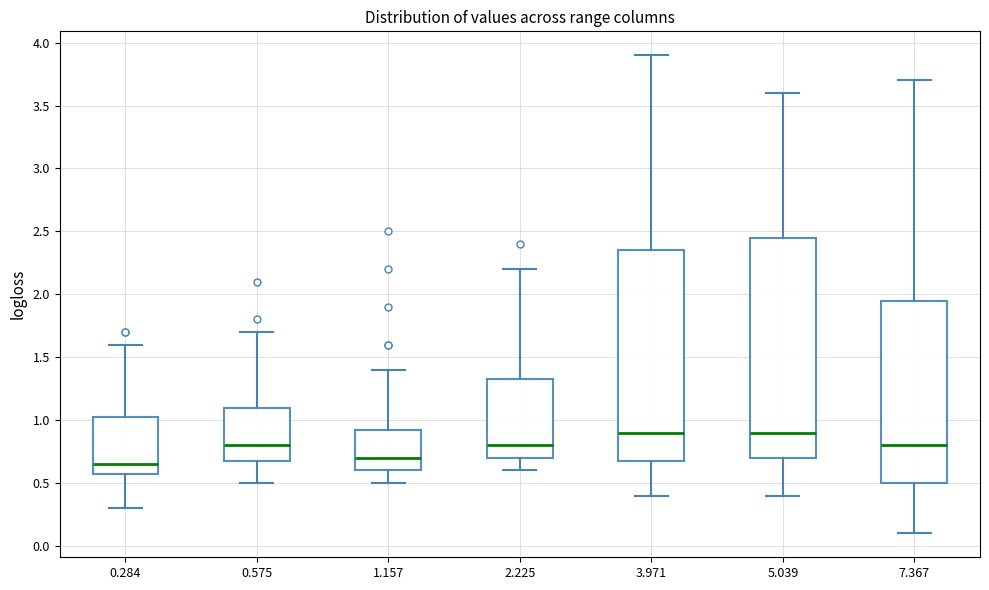

Where does the upper whisker of the box at x = 7.367 end on the y-axis? The values are not printed on the chart, so give them approximately, as read against the axis.

3.70